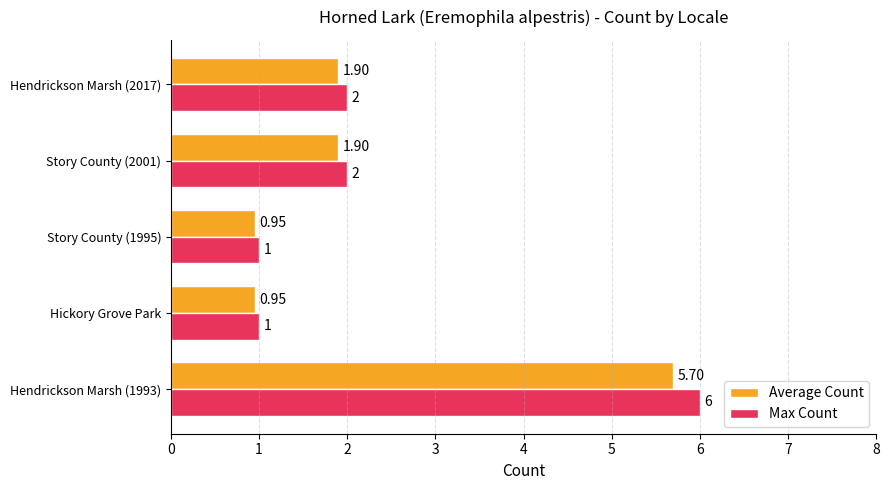

Rank the series by their maximum value, from lowest to highest.

Average Count, Max Count